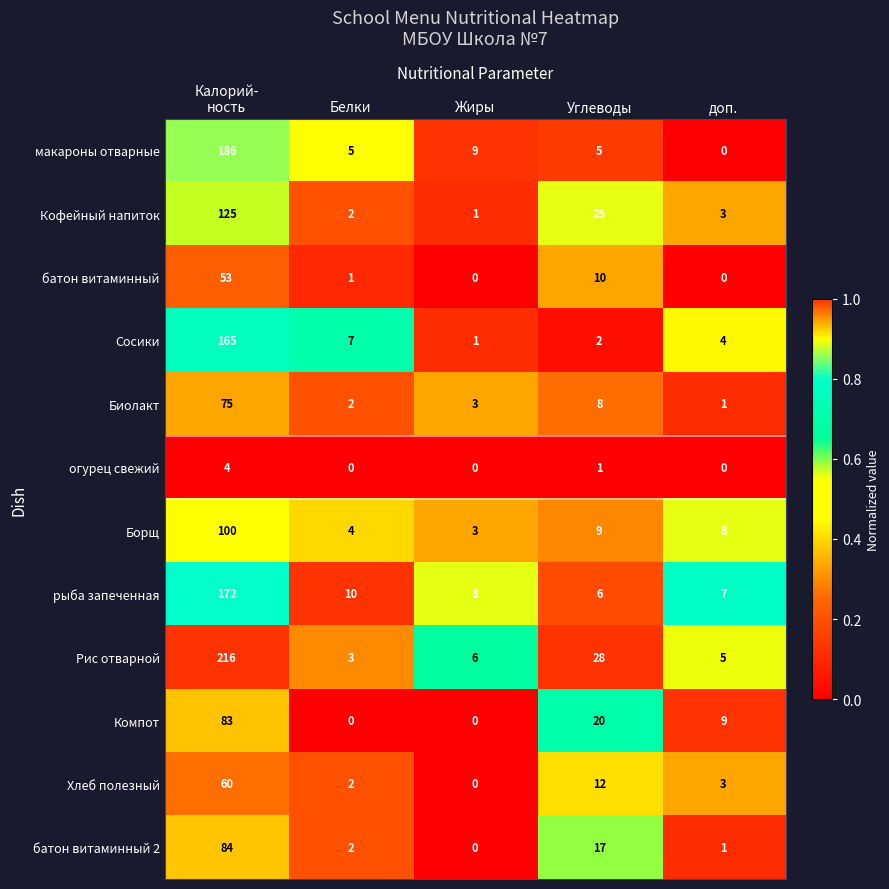

What is the maximum value shown in the chart?

216